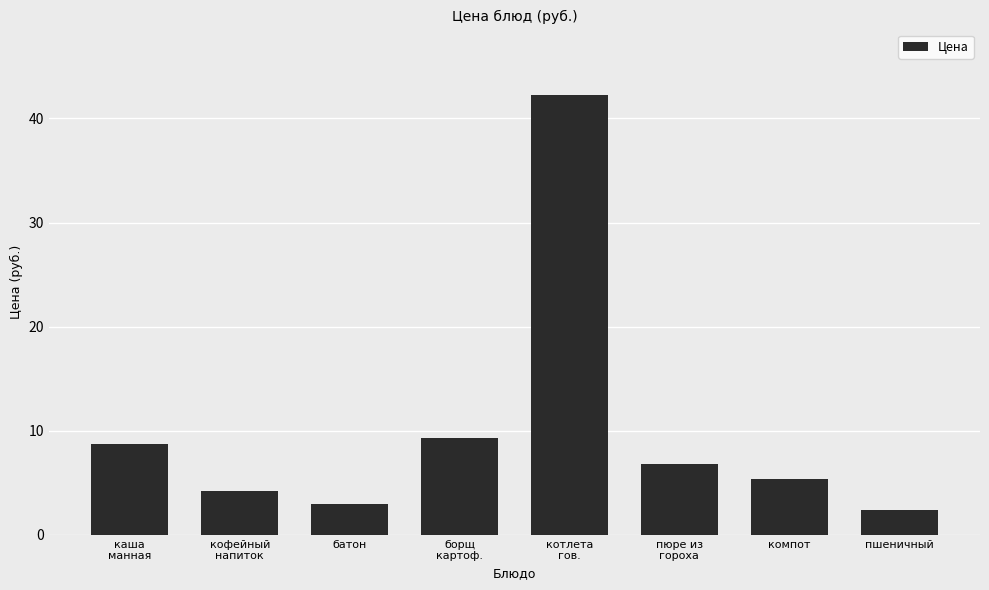

How many data points are above 6?

4